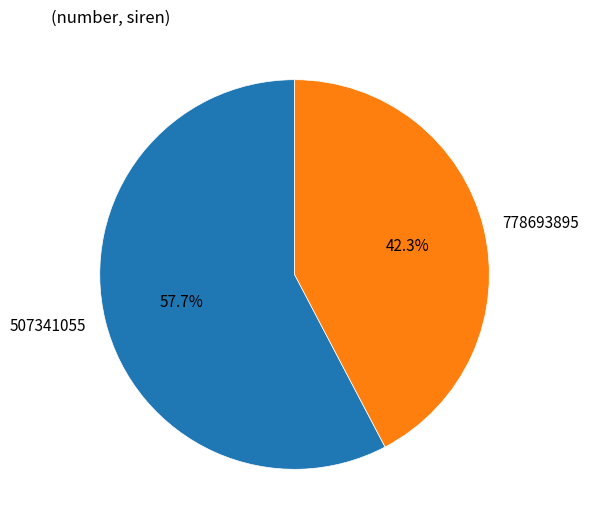

What is the ratio of the value at 507341055 to the value at 778693895?

1.4